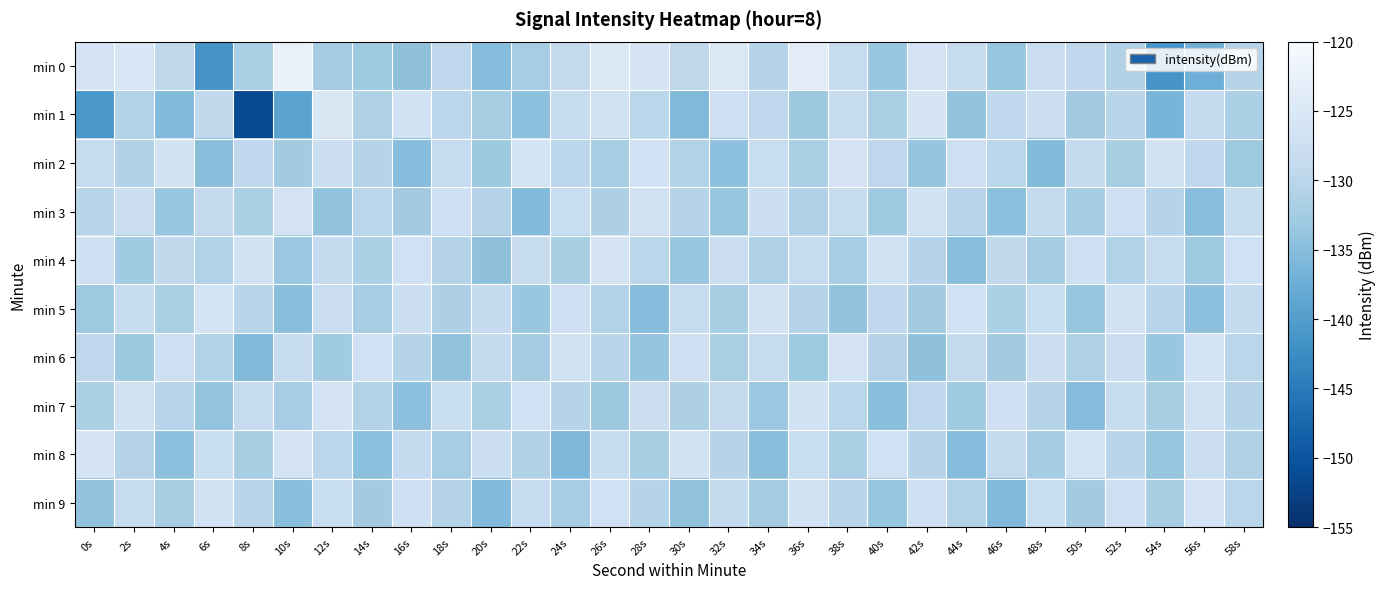

Count the number of data series in this chart.

10